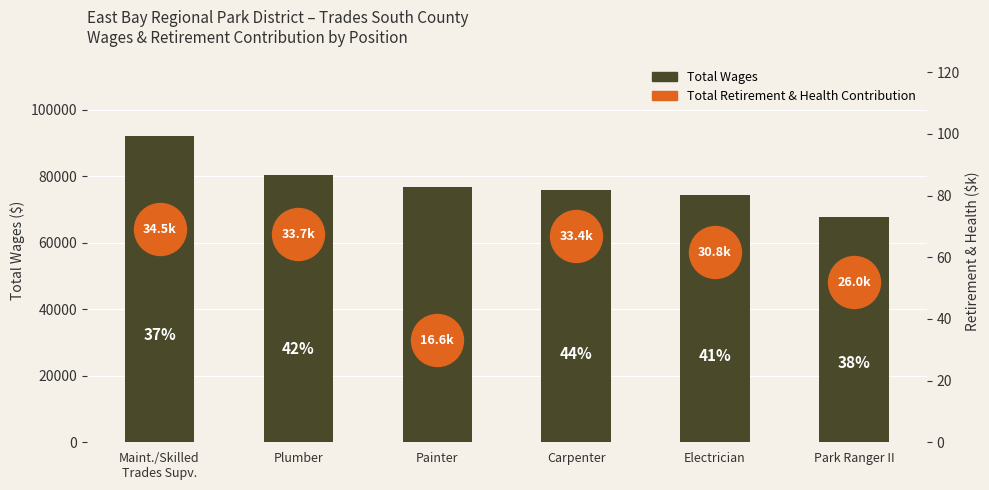

Approximately how many times larger is the value at Maint./Skilled
Trades Supv. compared to Electrician?

1.2